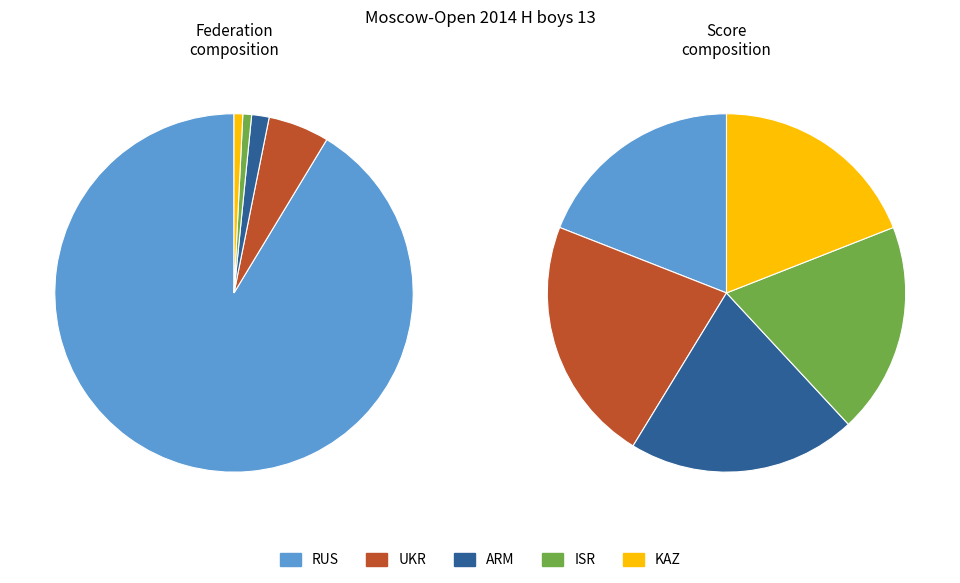

How many slices are in this pie chart?

5